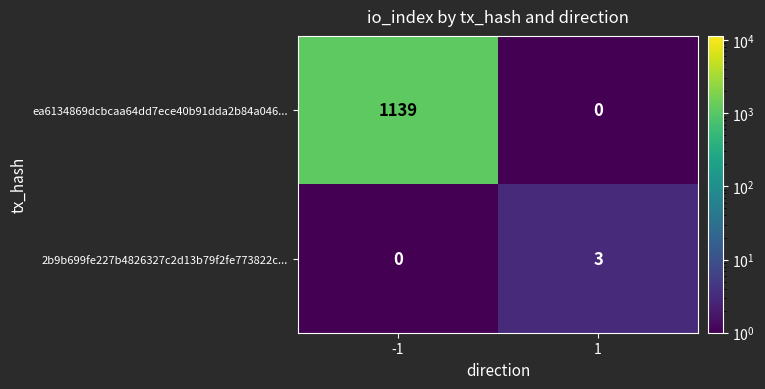

The 2b9b699fe227b4826327c2d13b79f2fe773822c... series shows 2 at -1. True or false?

False